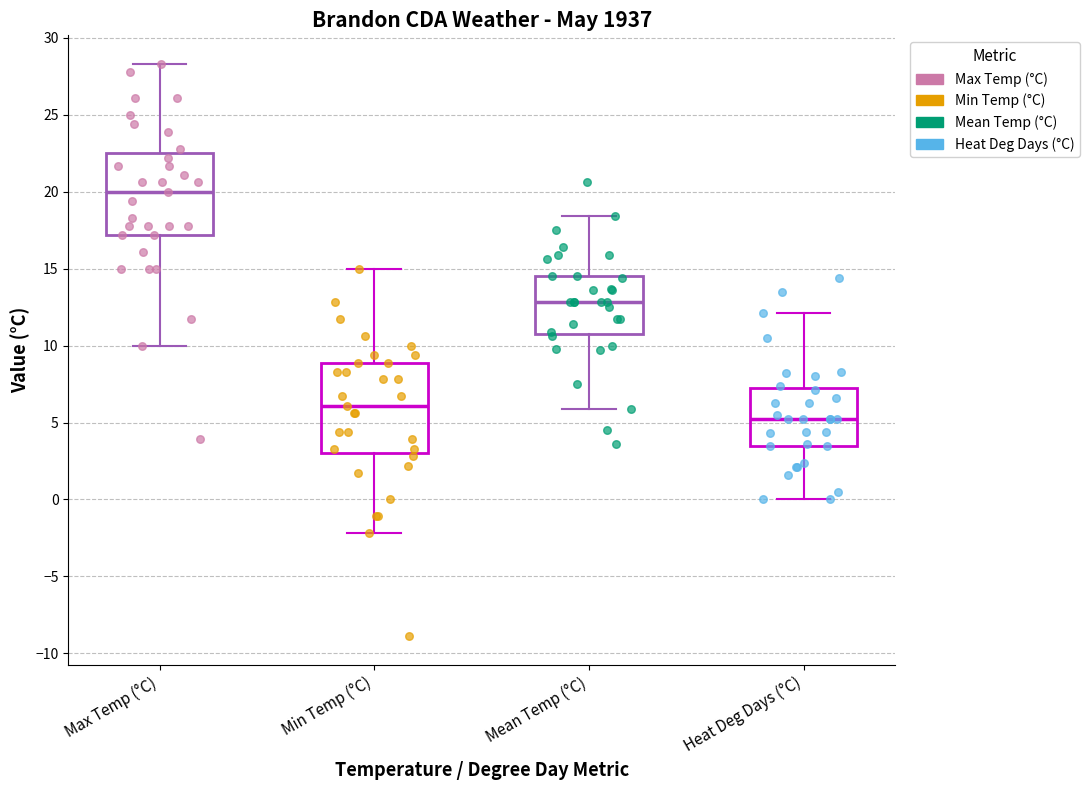

Reading left to right, read every box against the y-axis: the position of its median line, the range the box covers, and the ends of its whiskers. The values are not printed on the chart, so give them approximately, as read against the axis.

Max Temp (°C): median 20.0, box 17.0 to 22.5, whiskers 10.0 to 28.5
Min Temp (°C): median 6.0, box 3.0 to 9.0, whiskers -2.0 to 15.0
Mean Temp (°C): median 13.0, box 11.0 to 14.5, whiskers 6.0 to 18.5
Heat Deg Days (°C): median 5.0, box 3.5 to 7.5, whiskers 0.0 to 12.0